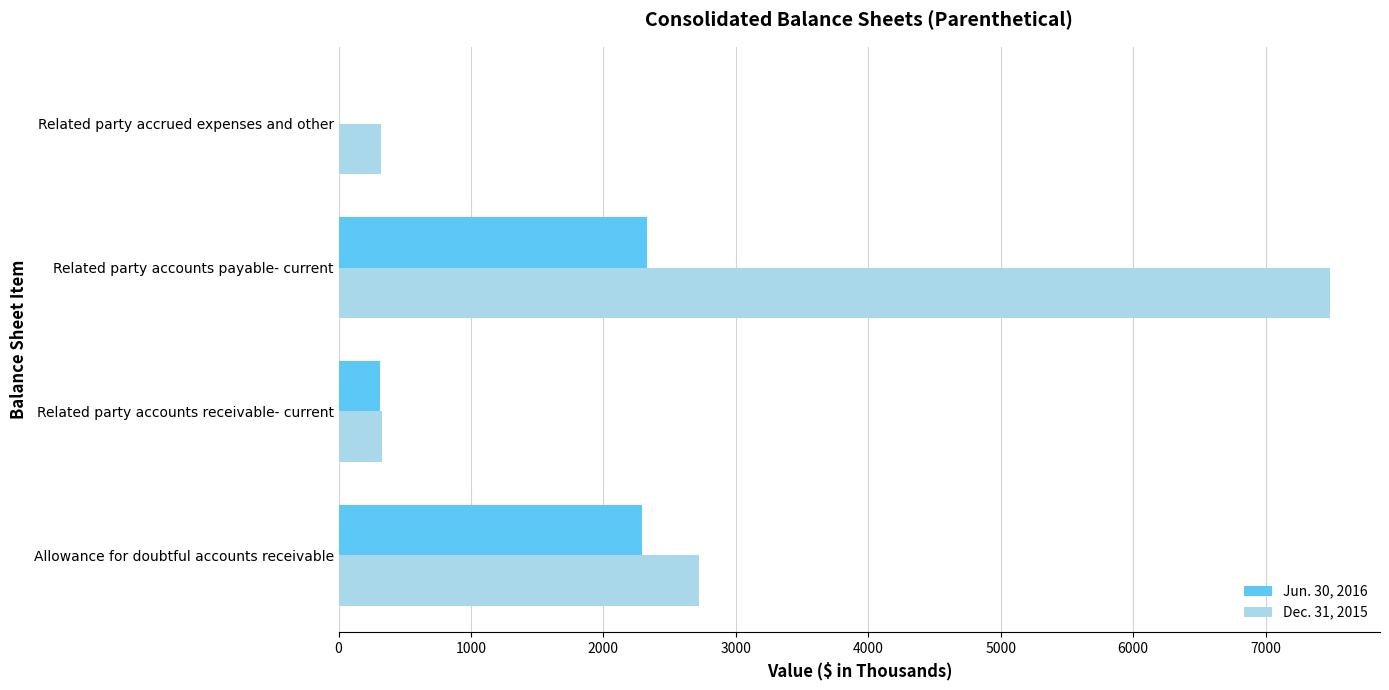

Which series changed the most between Related party accounts payable- current and Related party accrued expenses and other?

Dec. 31, 2015